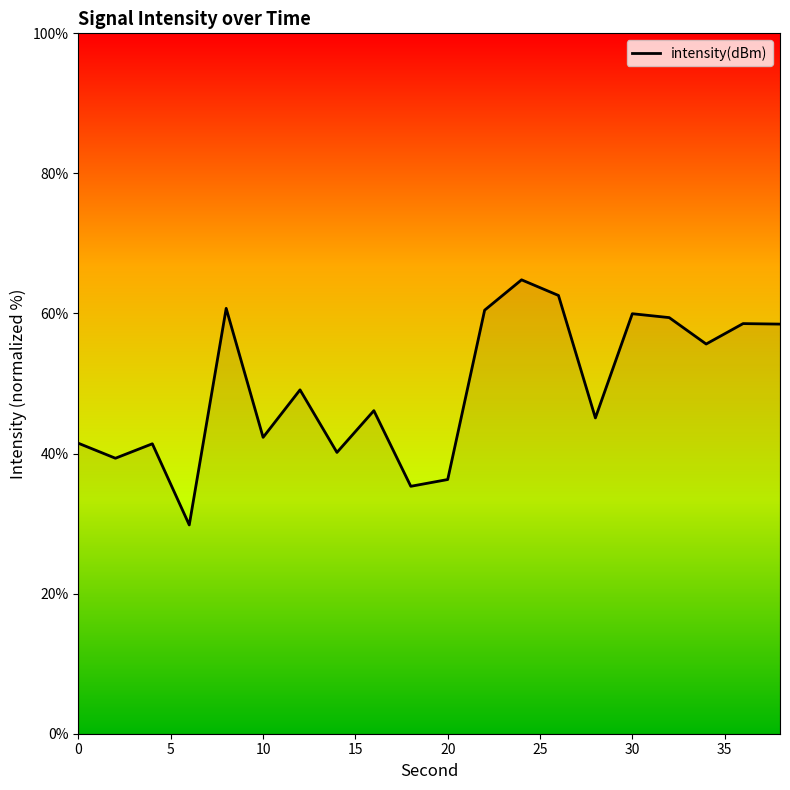

True or false: there are more than 0 points higher than both neighbors.

True